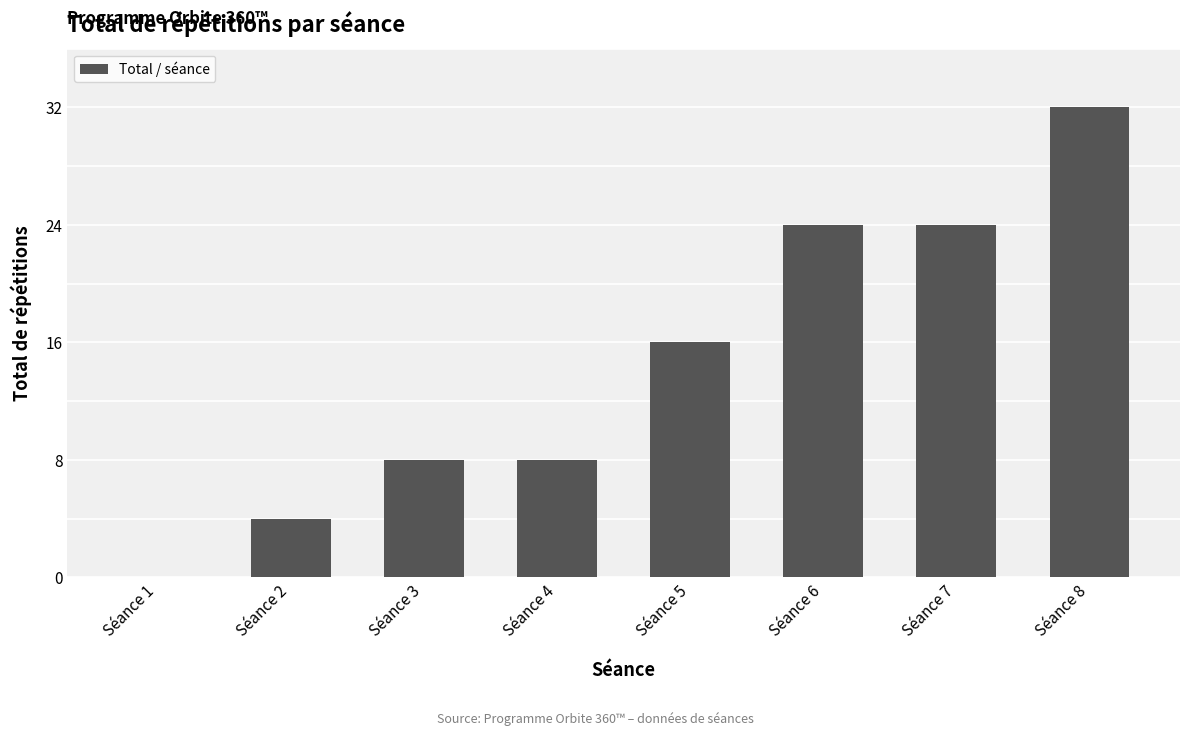

Read the value at Séance 5.

16